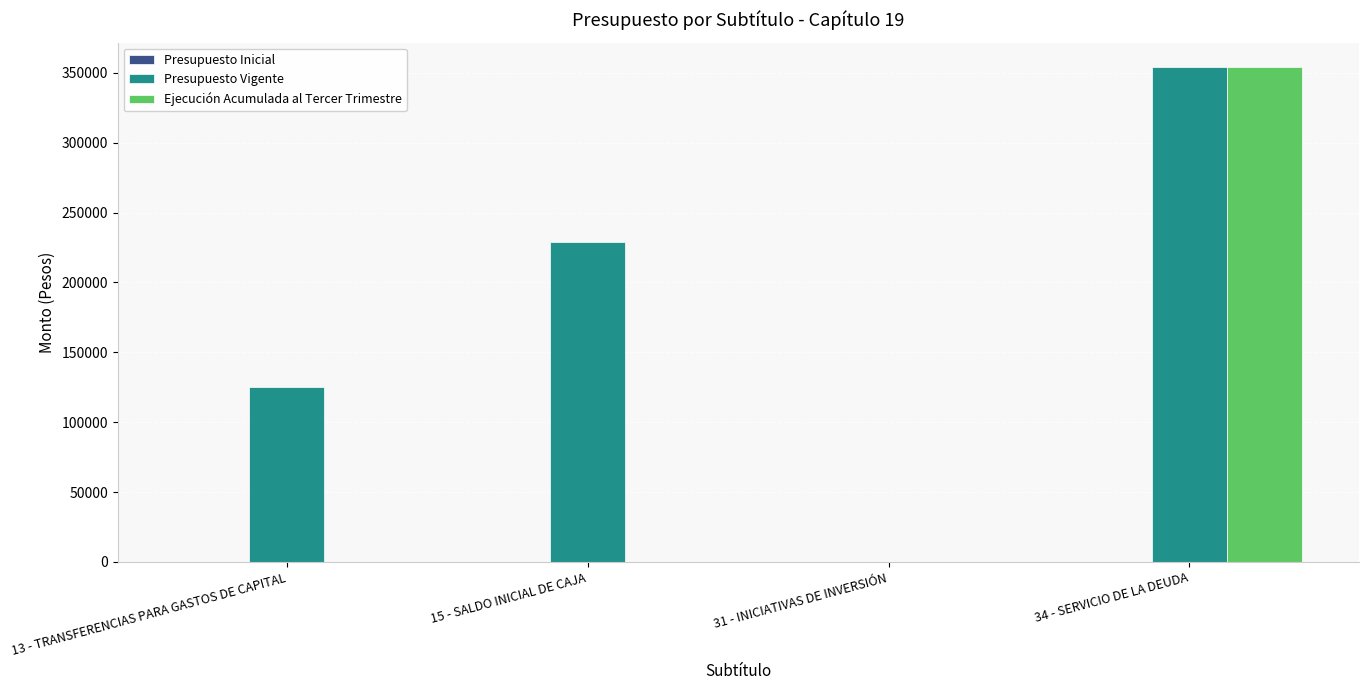

Between 13 - TRANSFERENCIAS PARA GASTOS DE CAPITAL and 15 - SALDO INICIAL DE CAJA, which series saw the biggest shift?

Presupuesto Vigente